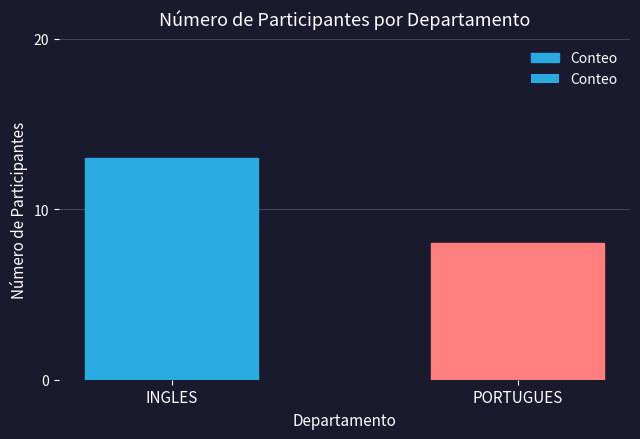

List the labels in order of value, smallest first.

PORTUGUES, INGLES